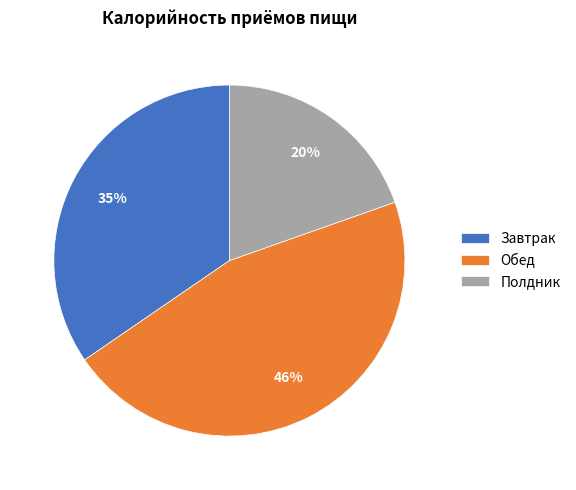

Which slice is the smallest?

Полдник